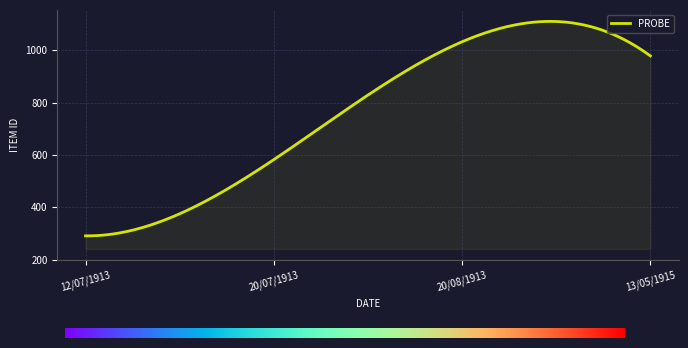

What is the minimum value shown in the chart?

290.9